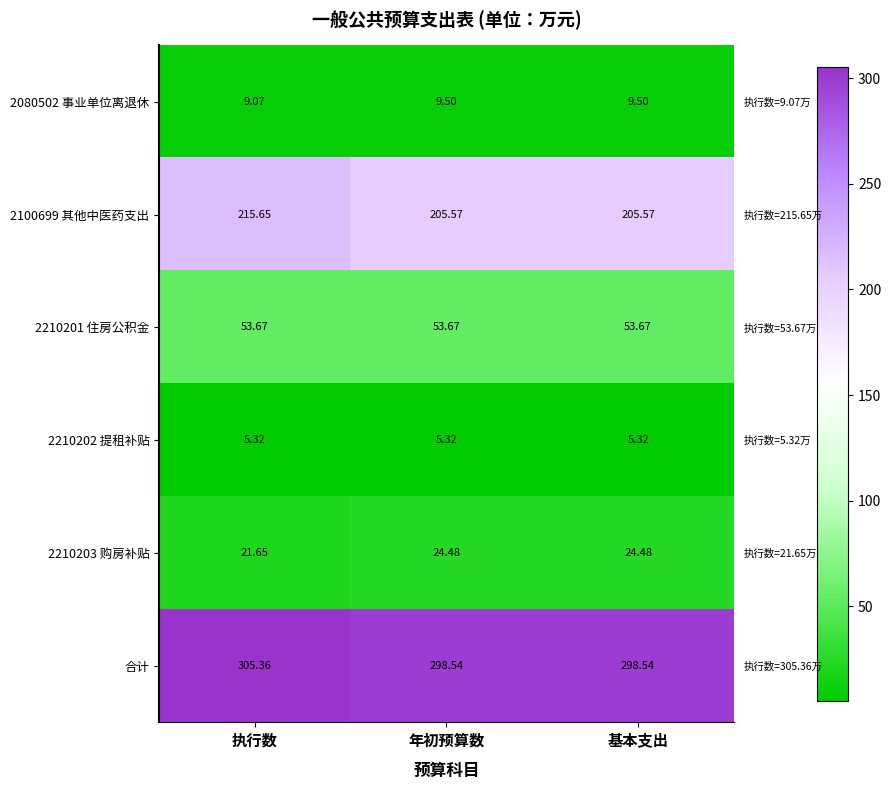

Which has a higher value, 基本支出 or 年初预算数?

基本支出